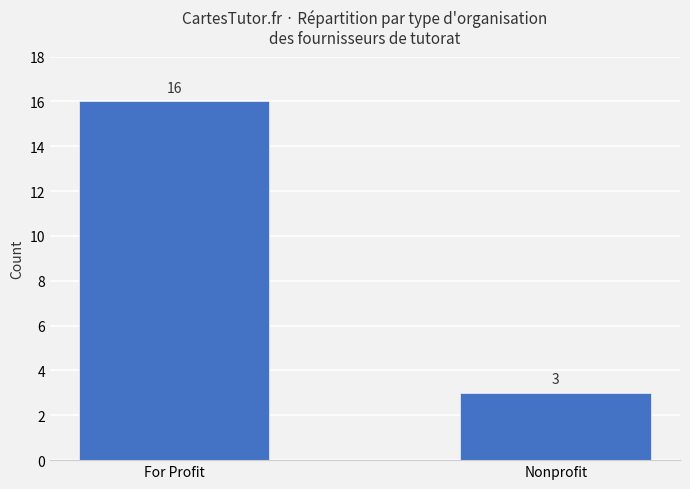

Rank the categories by value from lowest to highest.

Nonprofit, For Profit